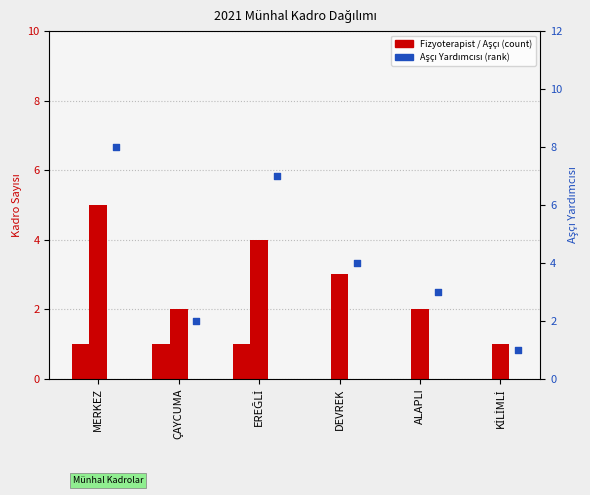

Which series contains the highest Y value?

Aşçı Yardımcısı